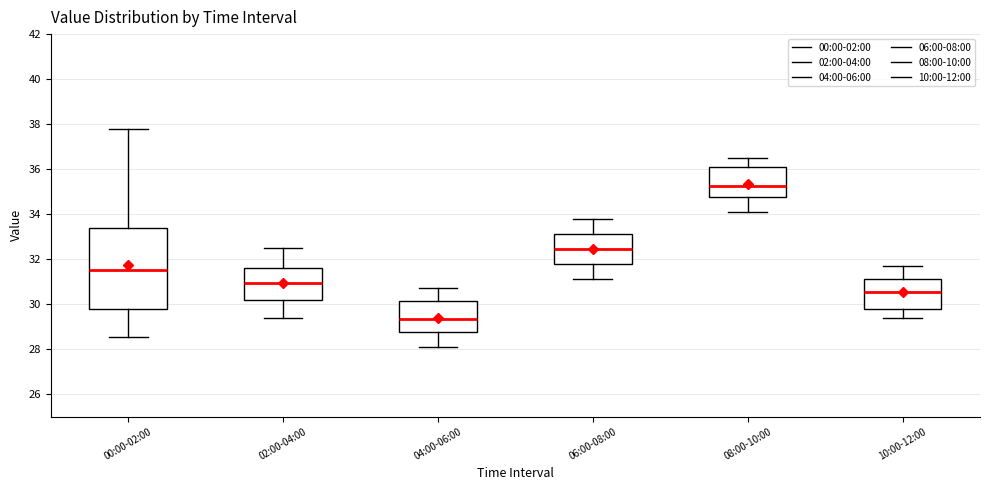

Which box's median line is the highest?

08:00-10:00